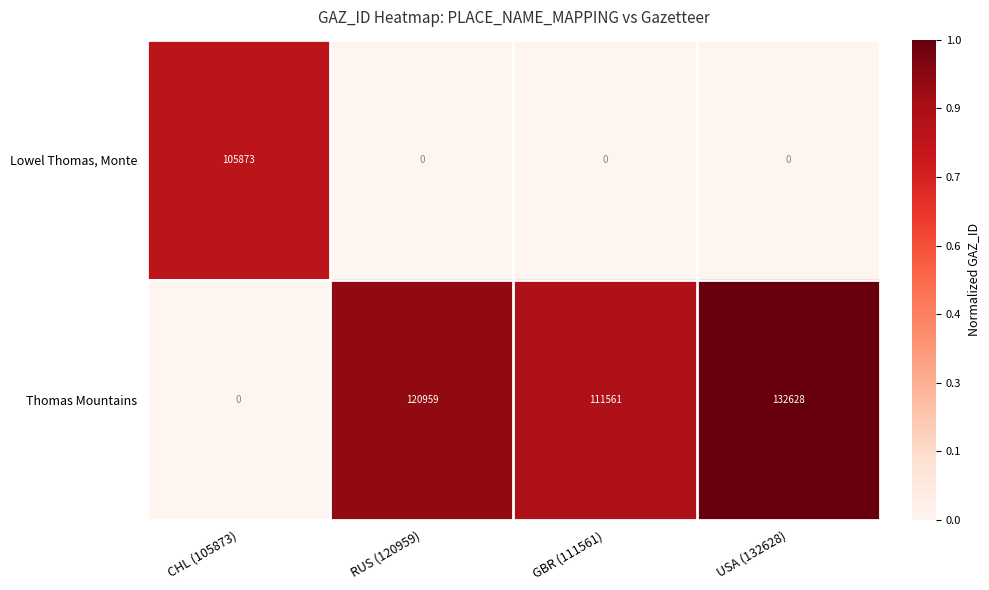

Count the number of categories in the chart.

4